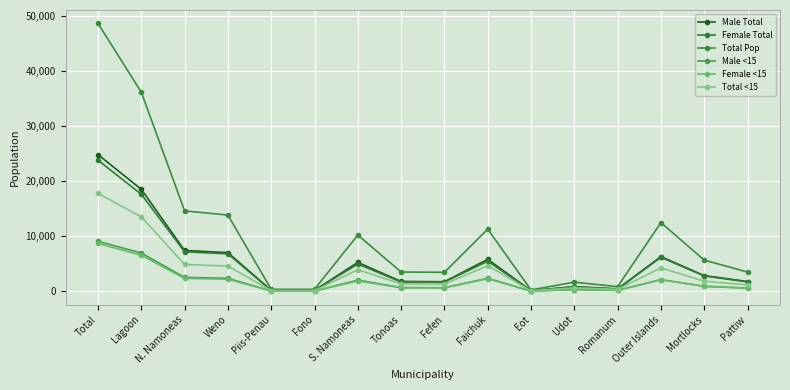

Which series has the largest total across all categories?

Total Pop